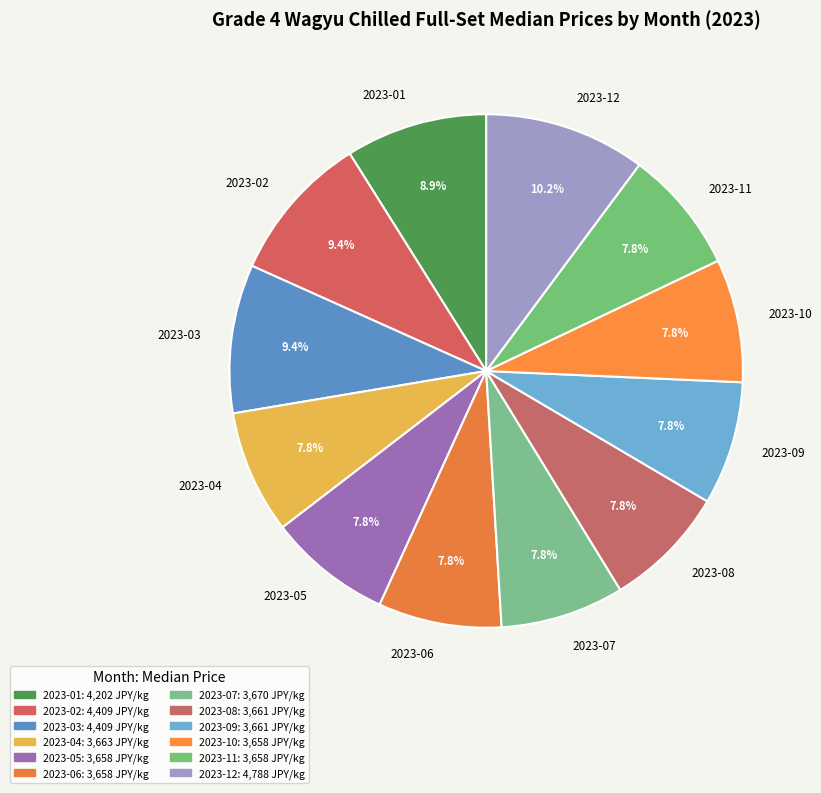

To the nearest percent, what is the difference between the 2023-09 and 2023-03 slice percentages?

2%